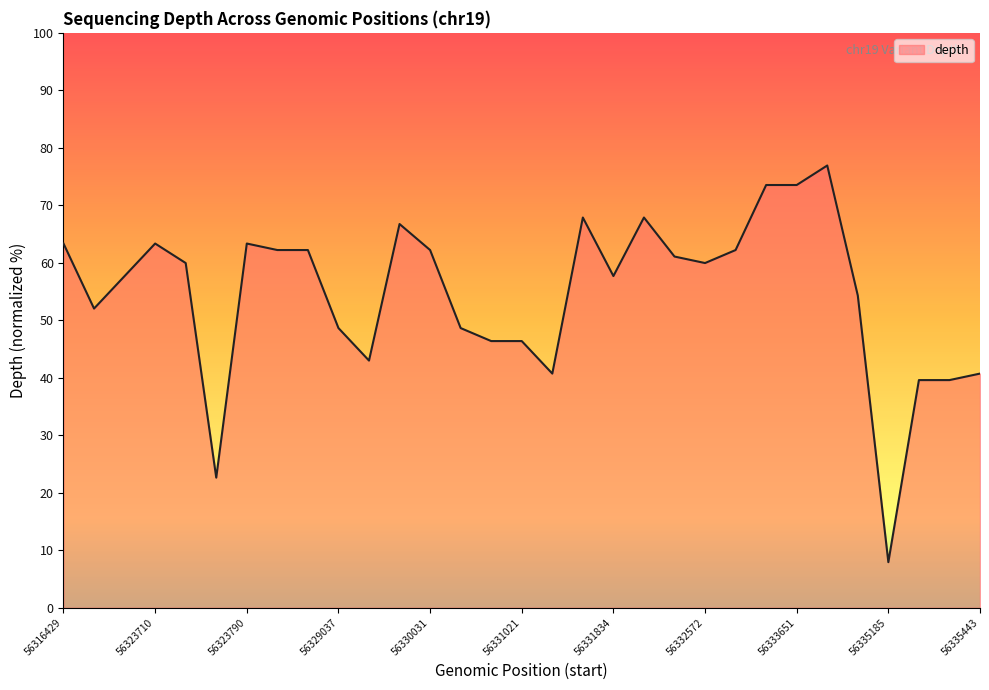

What is the greatest value displayed?

76.9